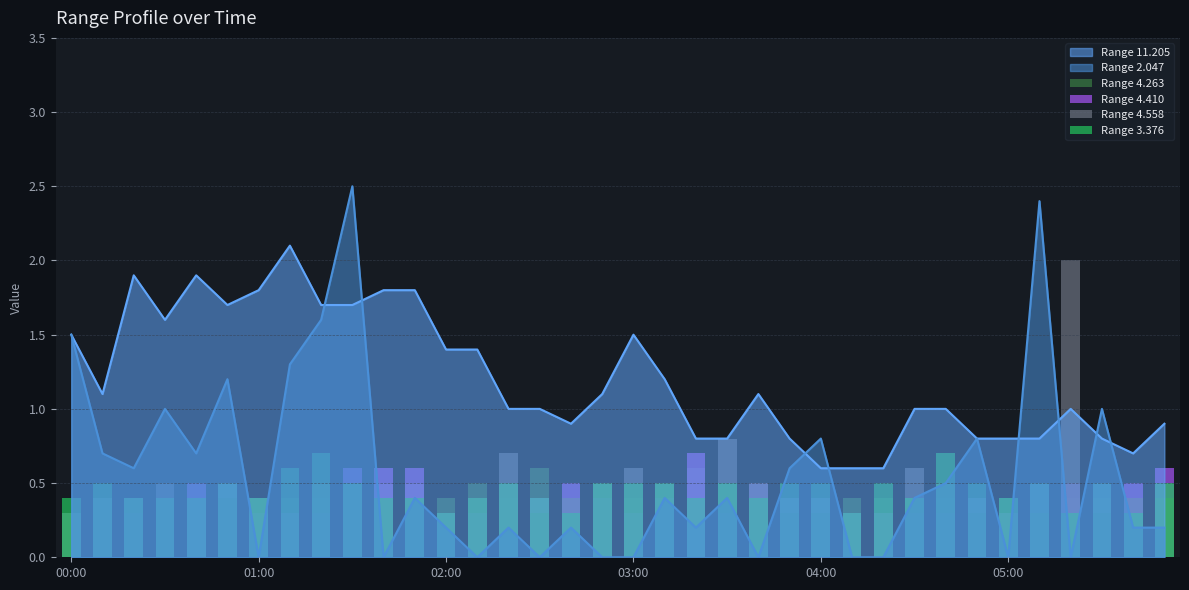

What is the lowest value of the 3.376 series?

0.3